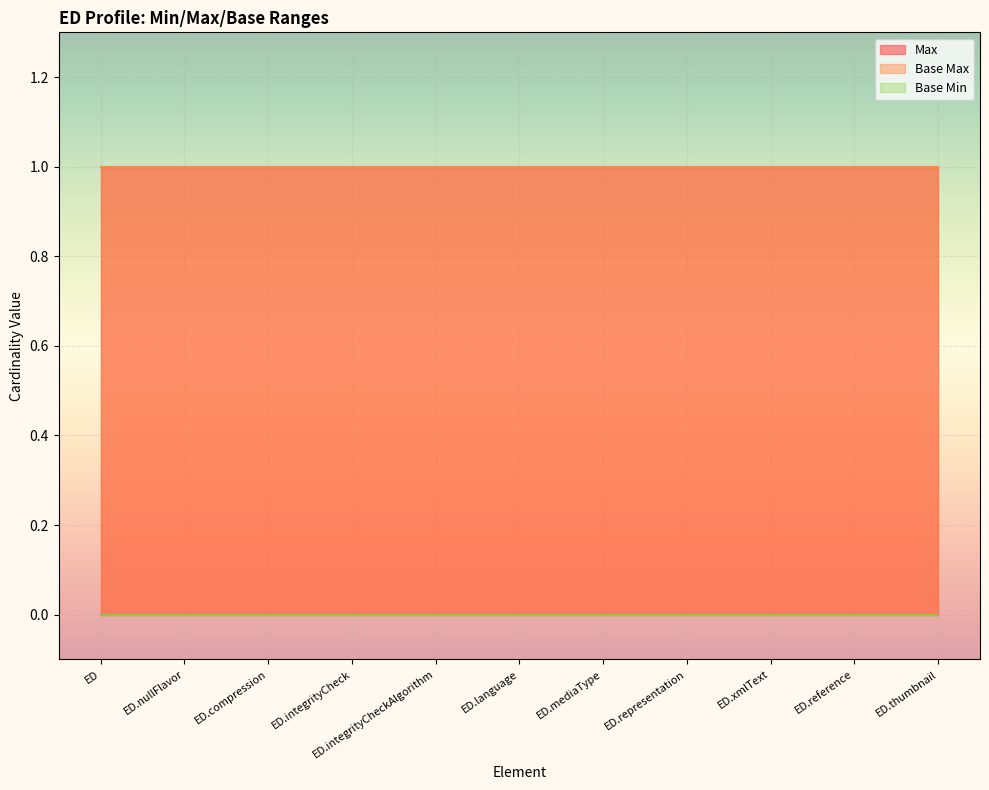

Which label corresponds to the largest value in the chart?

ED